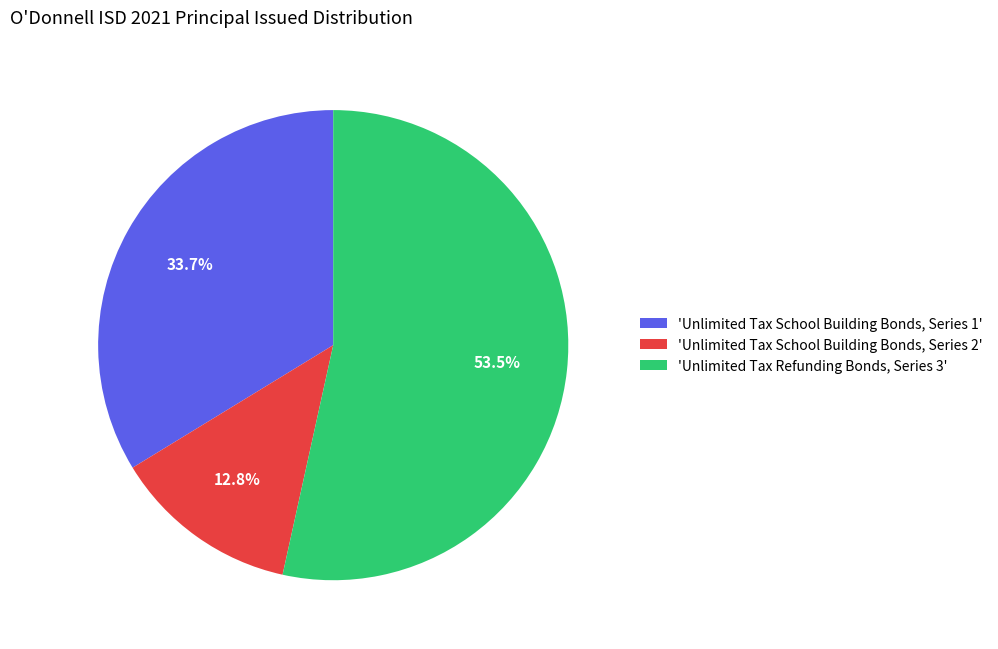

Which has a higher value, 'Unlimited Tax School Building Bonds, Series 2' or 'Unlimited Tax Refunding Bonds, Series 3'?

'Unlimited Tax Refunding Bonds, Series 3'